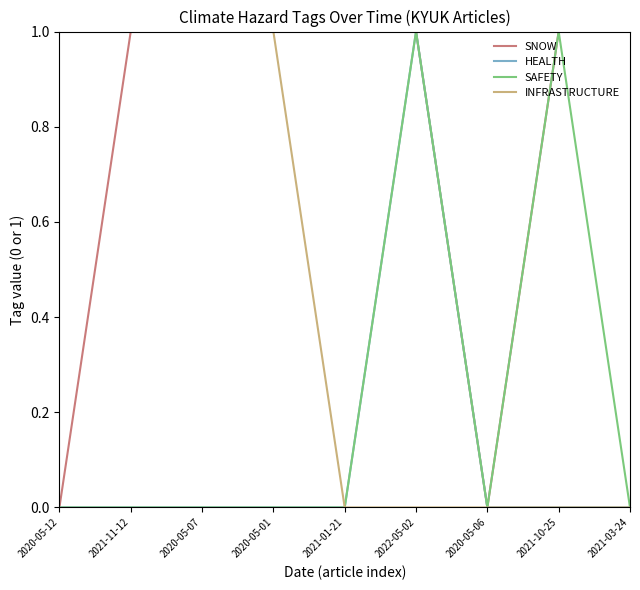

Reading right to left, list all the values displayed in this chart.

SNOW: 1	1	0	1	1	1	1	1	0
HEALTH: 0	0	0	1	0	0	0	0	0
SAFETY: 0	1	0	1	0	0	0	0	0
INFRASTRUCTURE: 0	0	0	0	0	1	1	1	1